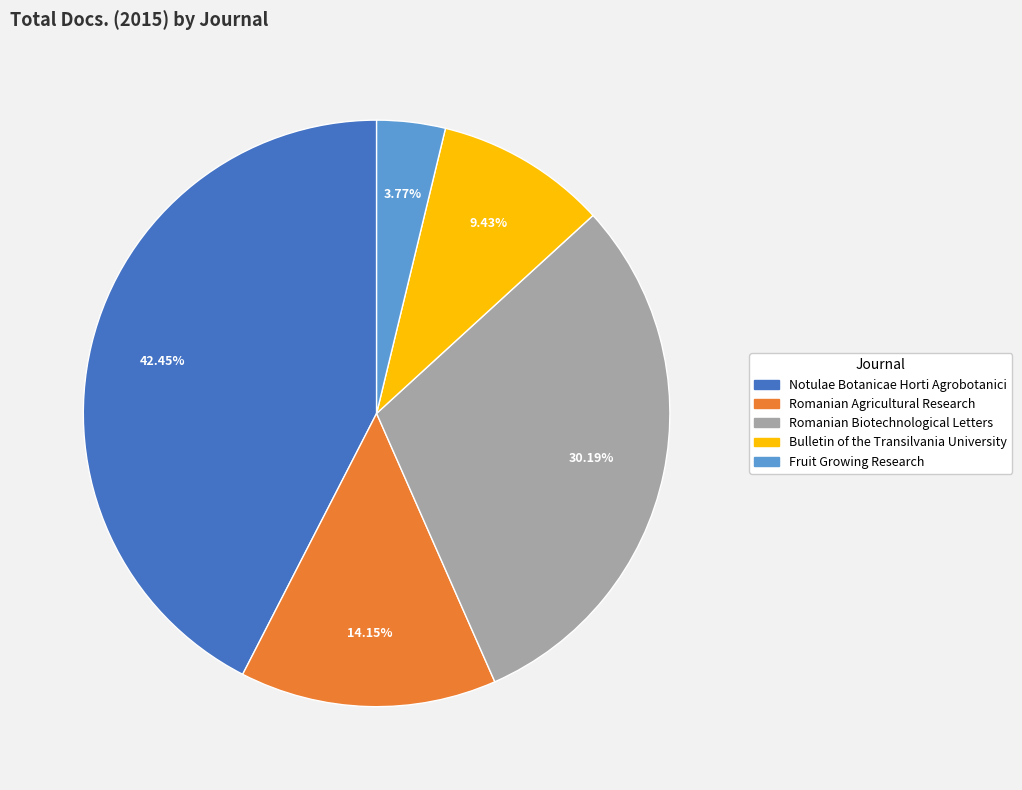

To the nearest percent, what percentage of the pie is Romanian Agricultural Research?

14%